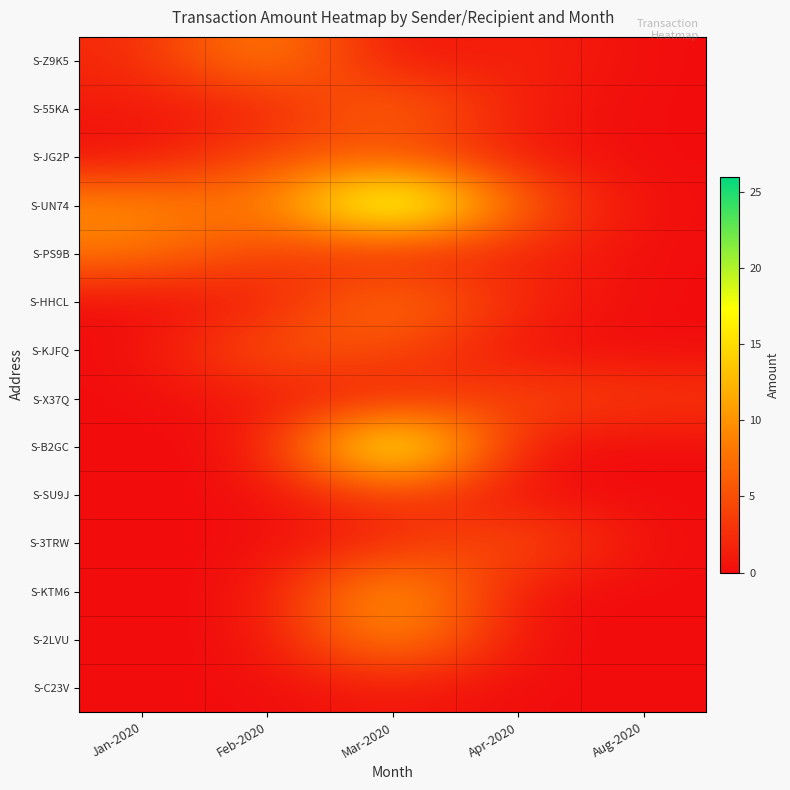

At which category is the sum across all series the highest?

Mar-2020